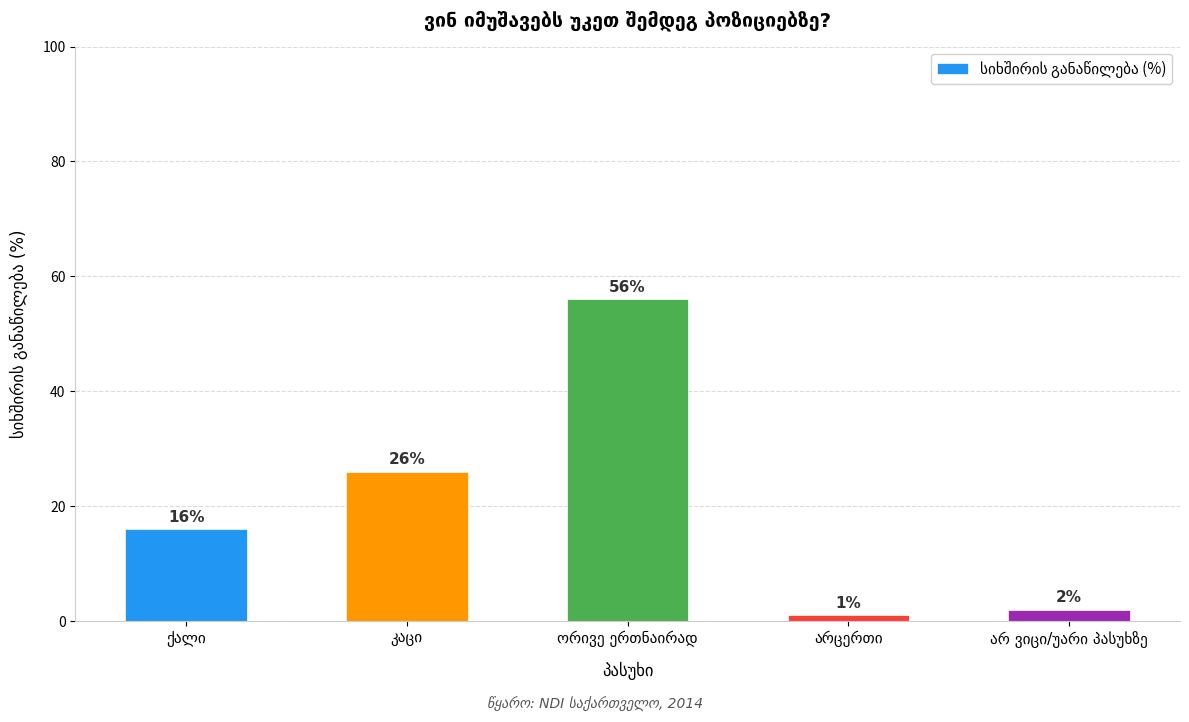

What is the value of the 5th bar from the left?

2